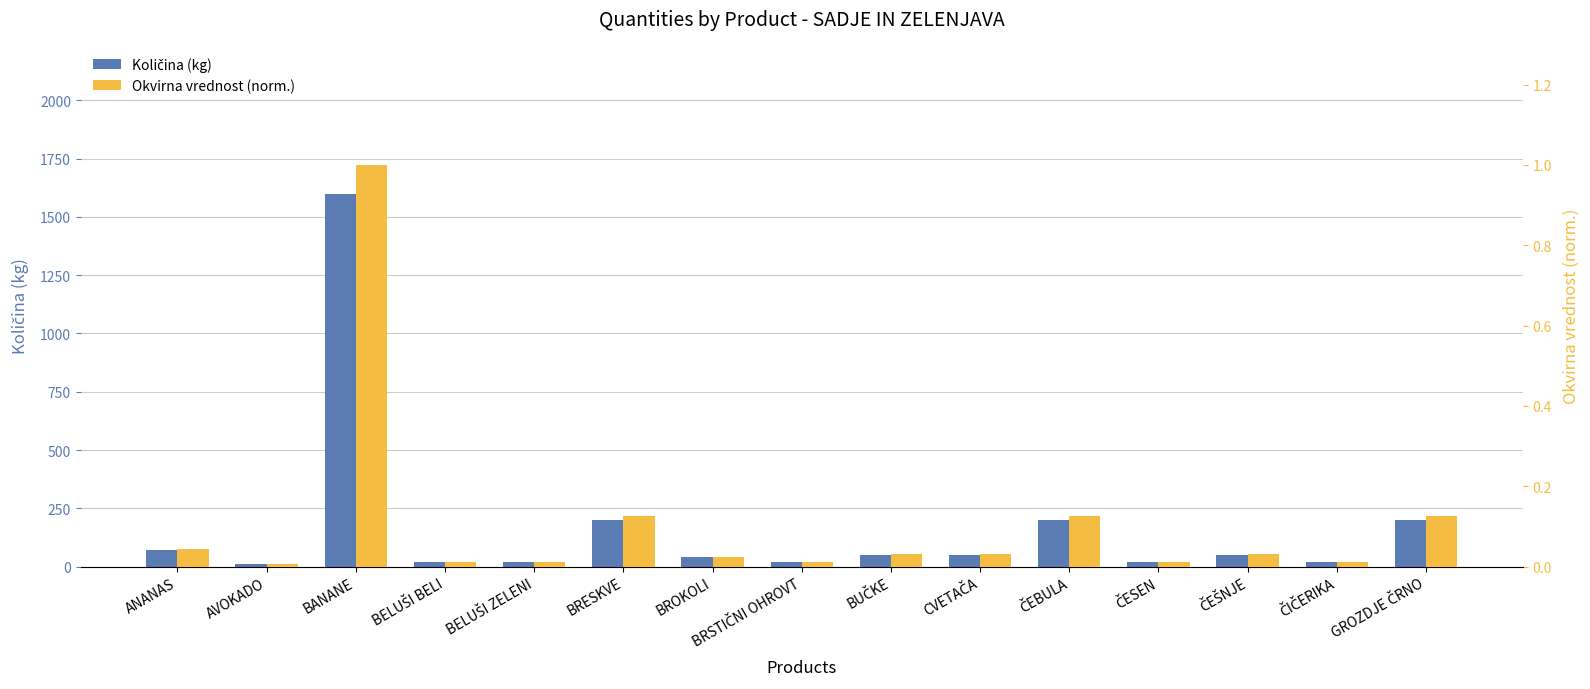

What is the label of the 2nd bar from the left?

AVOKADO